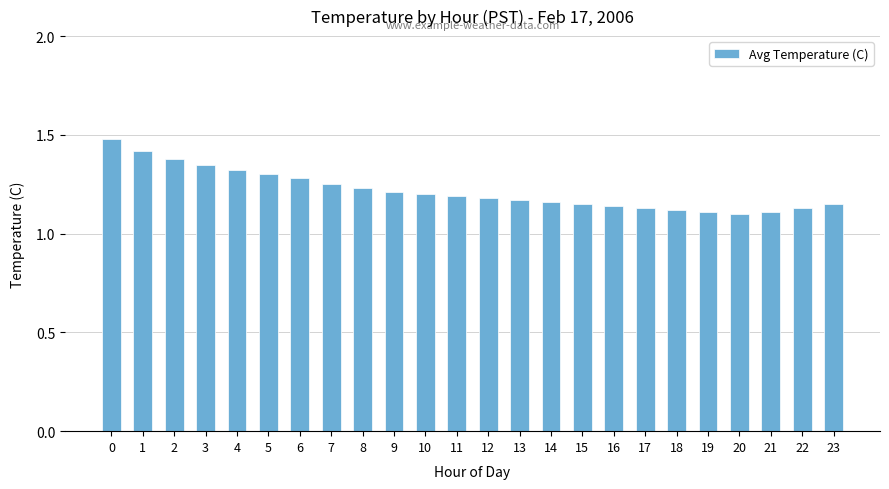

Count the values in the range 1 to 2.

24